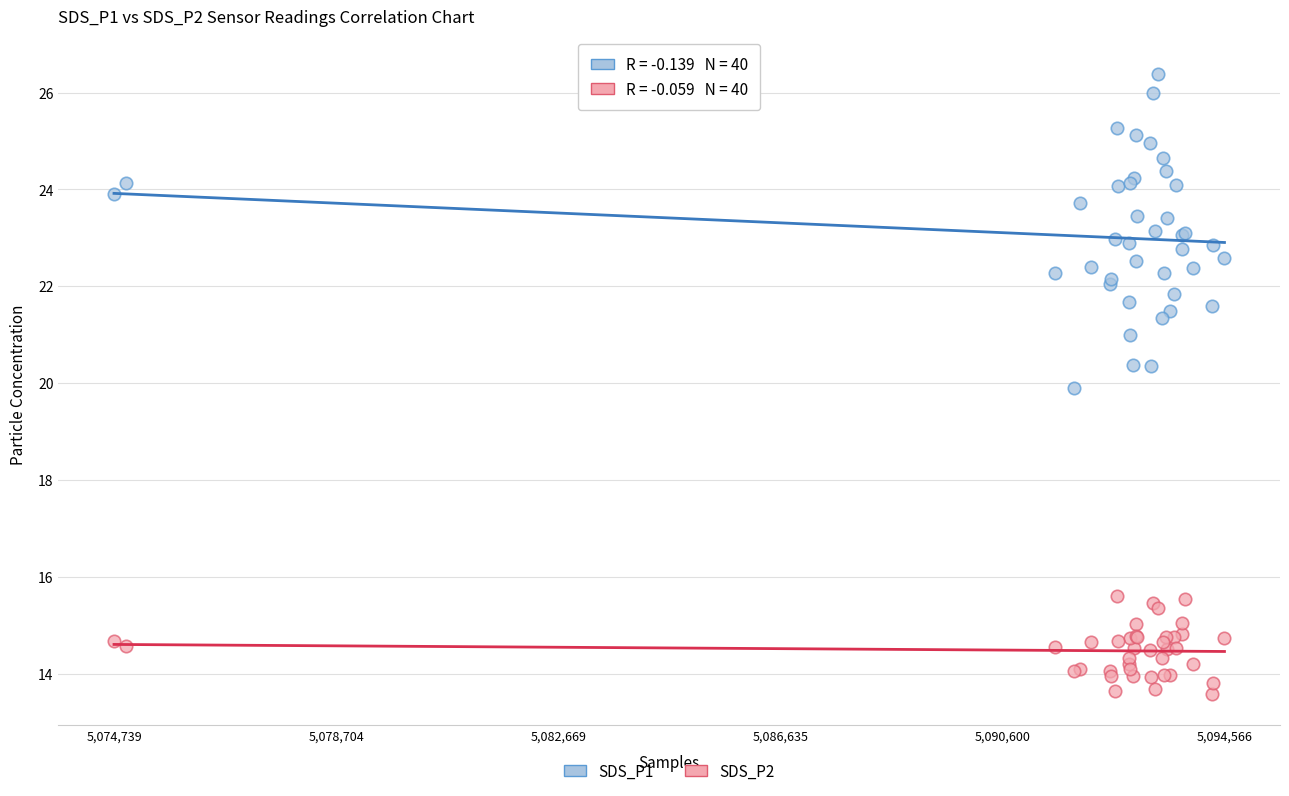

What are all the series names shown in the legend?

SDS_P1, SDS_P2